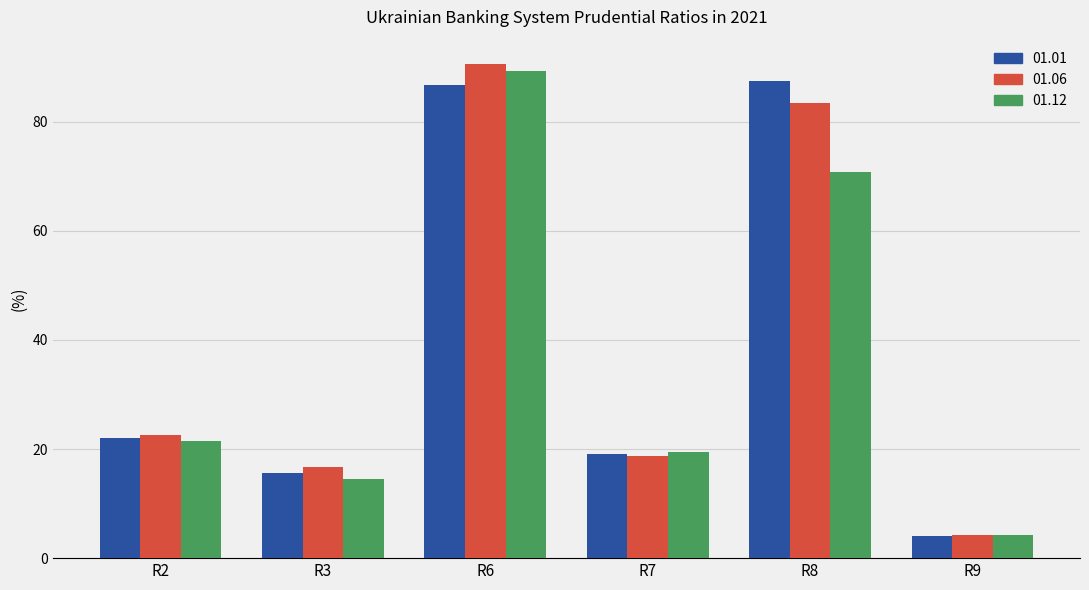

Is it true that 01.06 equals 4.3 at R7?

False